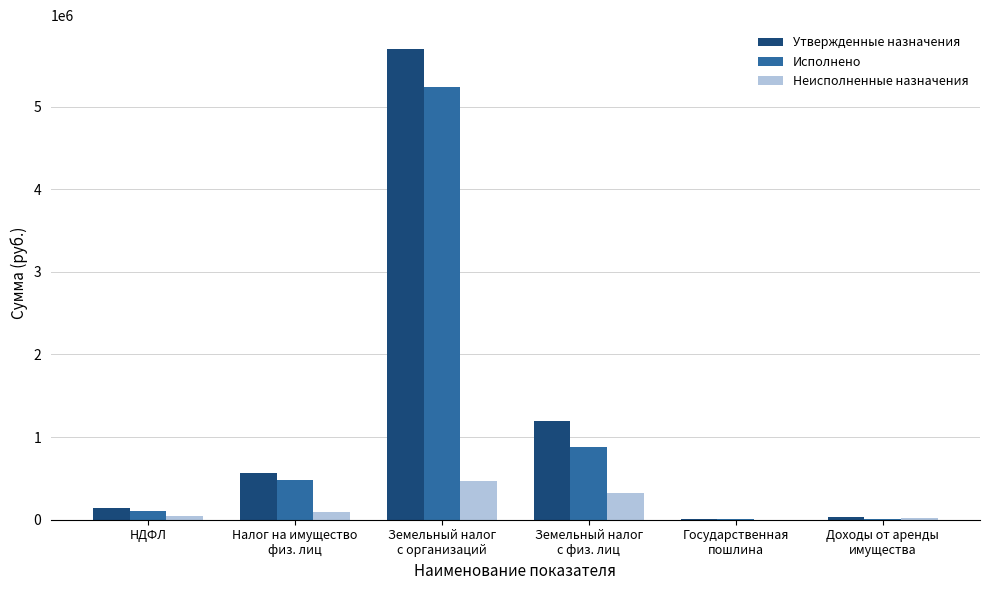

What value does the Неисполненные назначения series have at Налог на имущество
физ. лиц?

88572.6